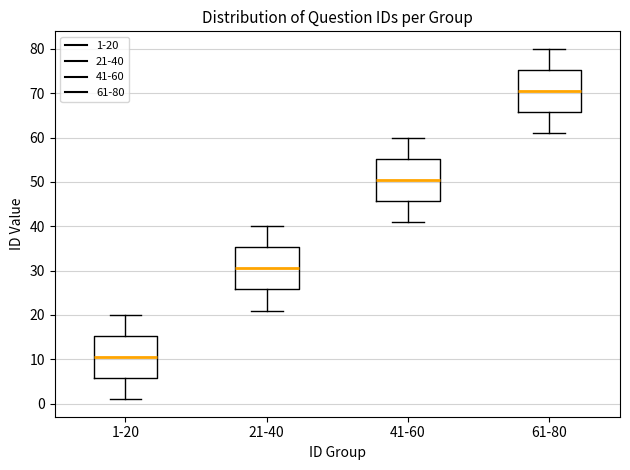

Where does the lower whisker of the box for 21-40 end on the y-axis? The values are not printed on the chart, so give them approximately, as read against the axis.

21